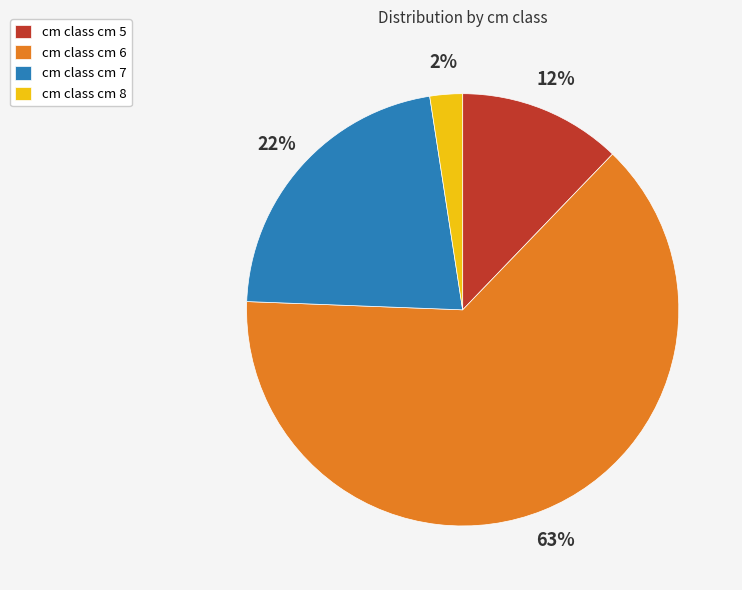

Does any single category account for the majority?

Yes